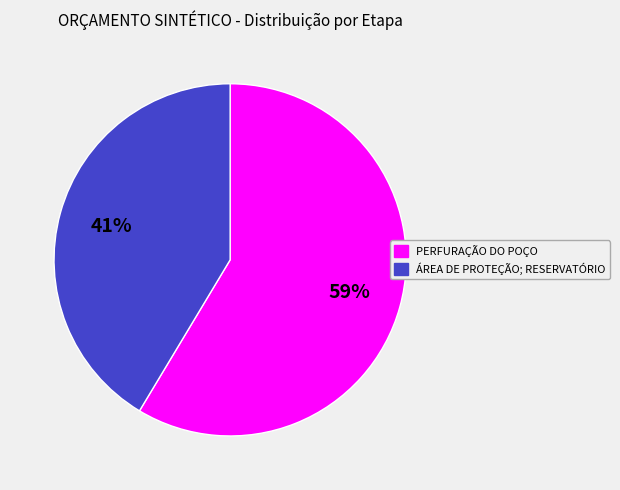

How many slices are in this pie chart?

2